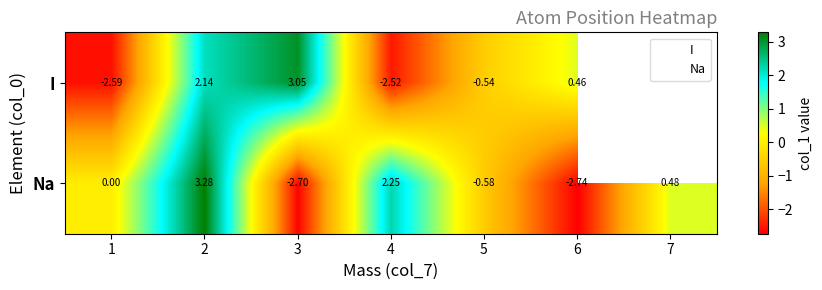

The value of Na at 4 is 1.0. True or false?

False